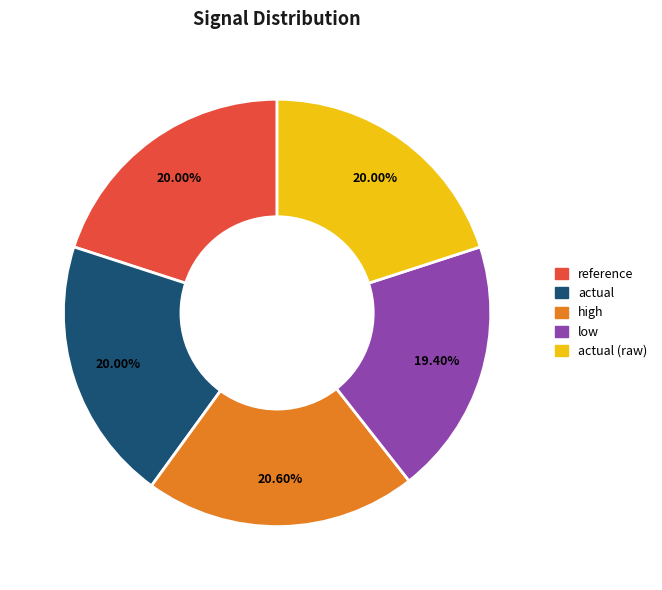

Is there a majority slice in this chart?

No